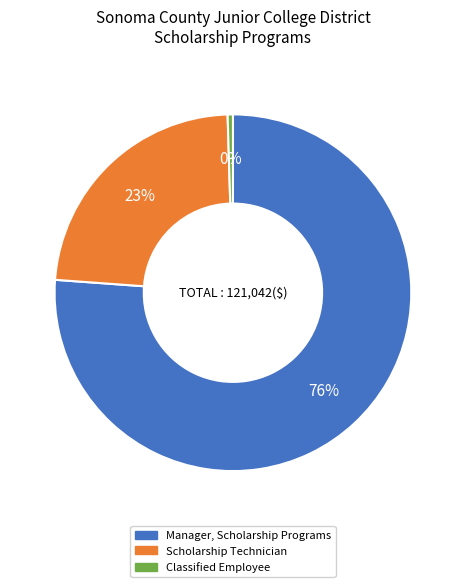

Between Manager, Scholarship Programs and Classified Employee, which is larger?

Manager, Scholarship Programs